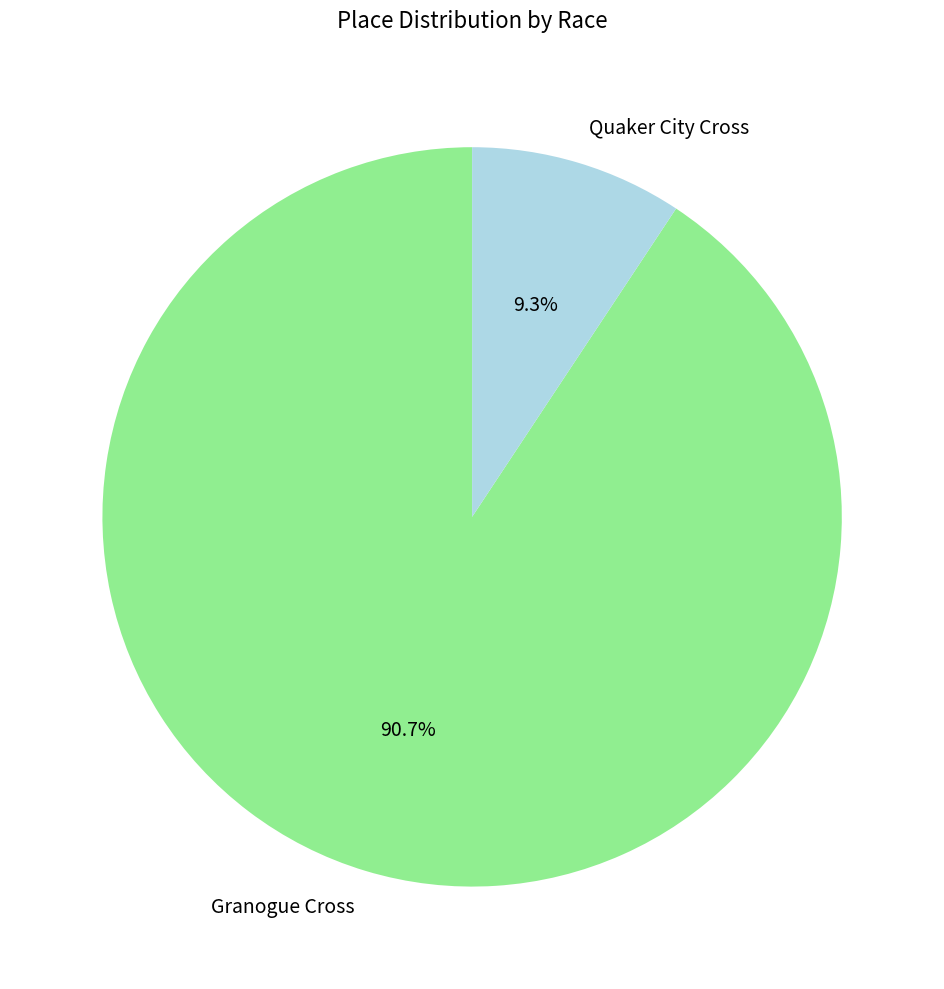

Which category has the smallest portion of the pie?

Quaker City Cross